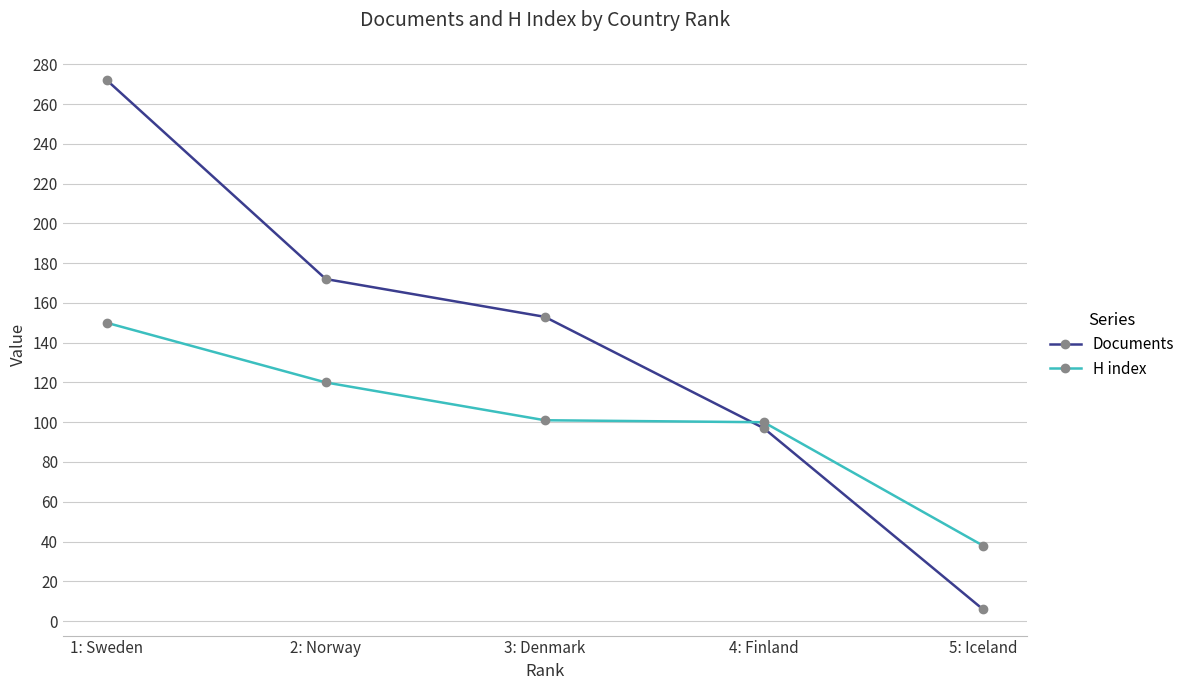

True or false: H index has a value of 101 at 3: Denmark.

True